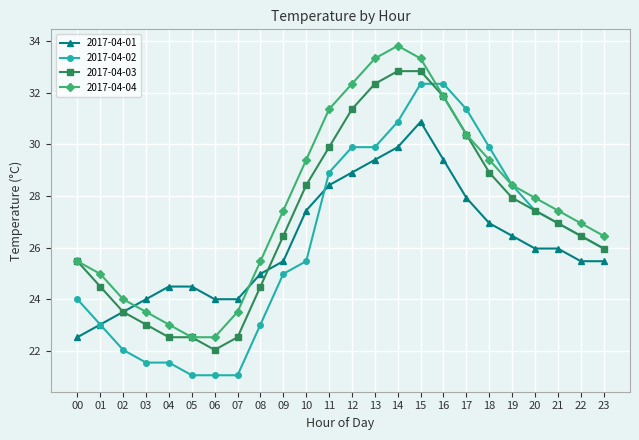

At how many categories does at least one series exceed 26?

15